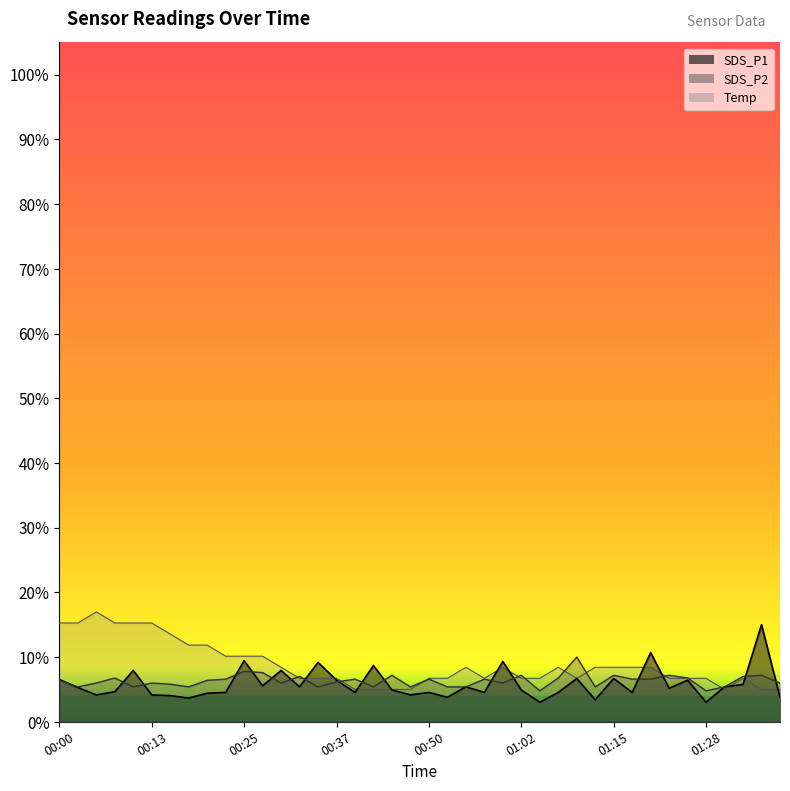

What is the value of the Temp point at the 23rd from the left?

8.4